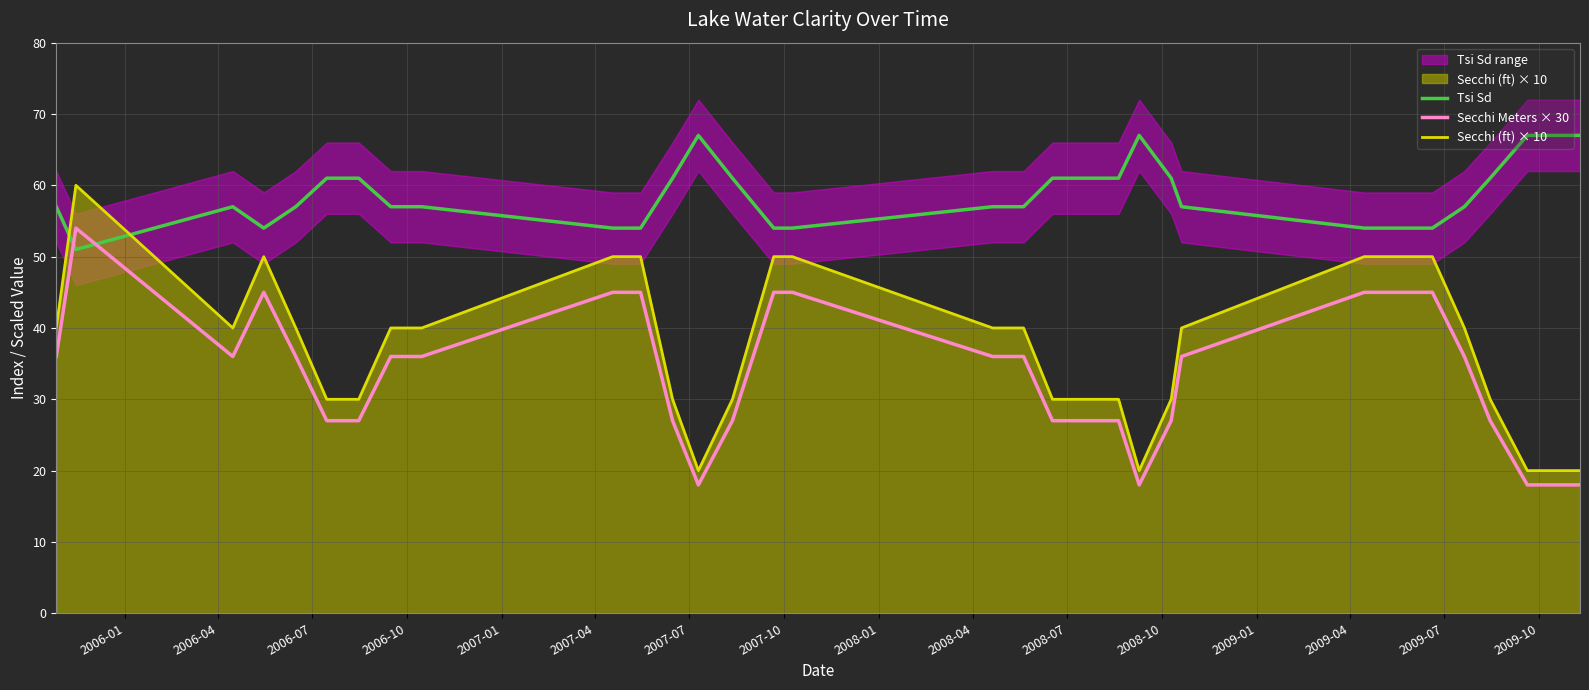

How many times do Tsi Sd and Secchi (ft) × 10 cross each other?

2